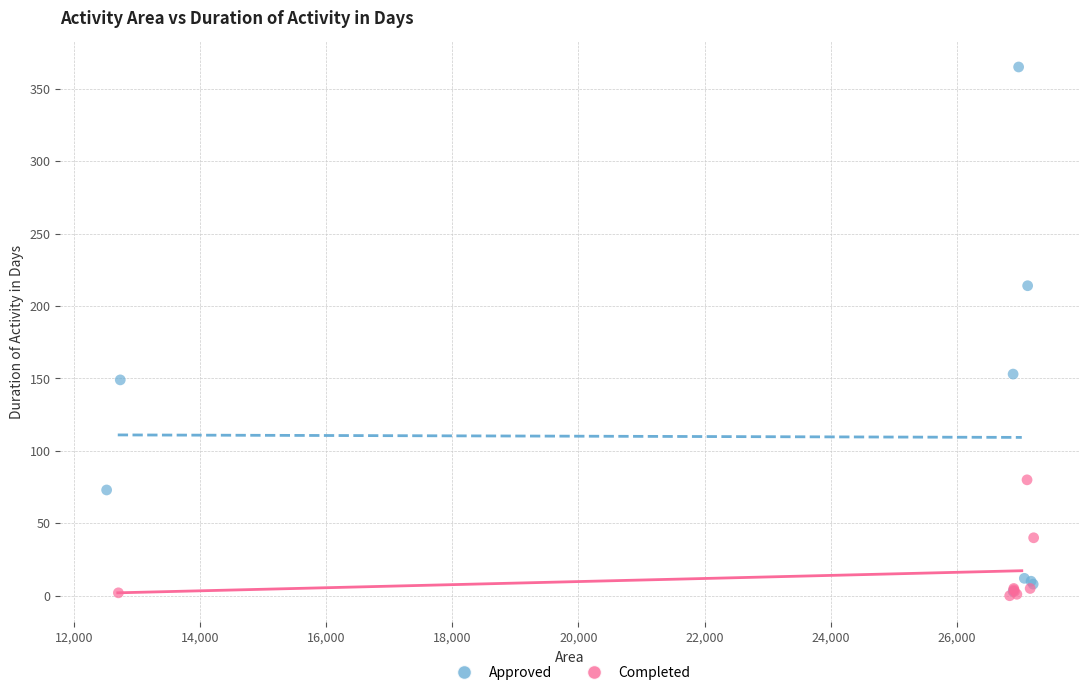

Which series reaches the maximum Y coordinate?

Approved